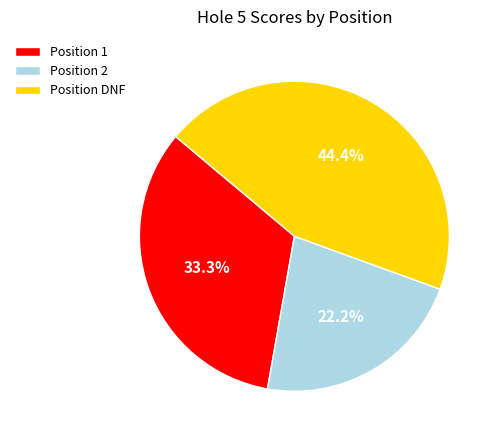

Which slice is the largest?

Position DNF